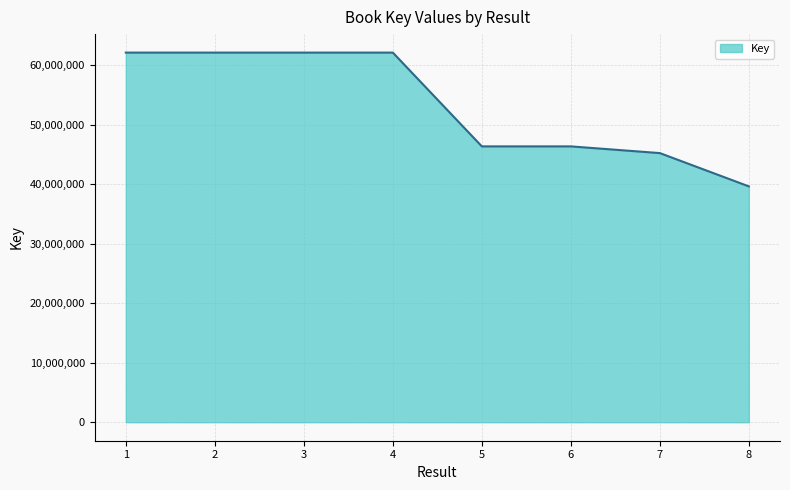

At which label does the data first exceed 62148123?

1